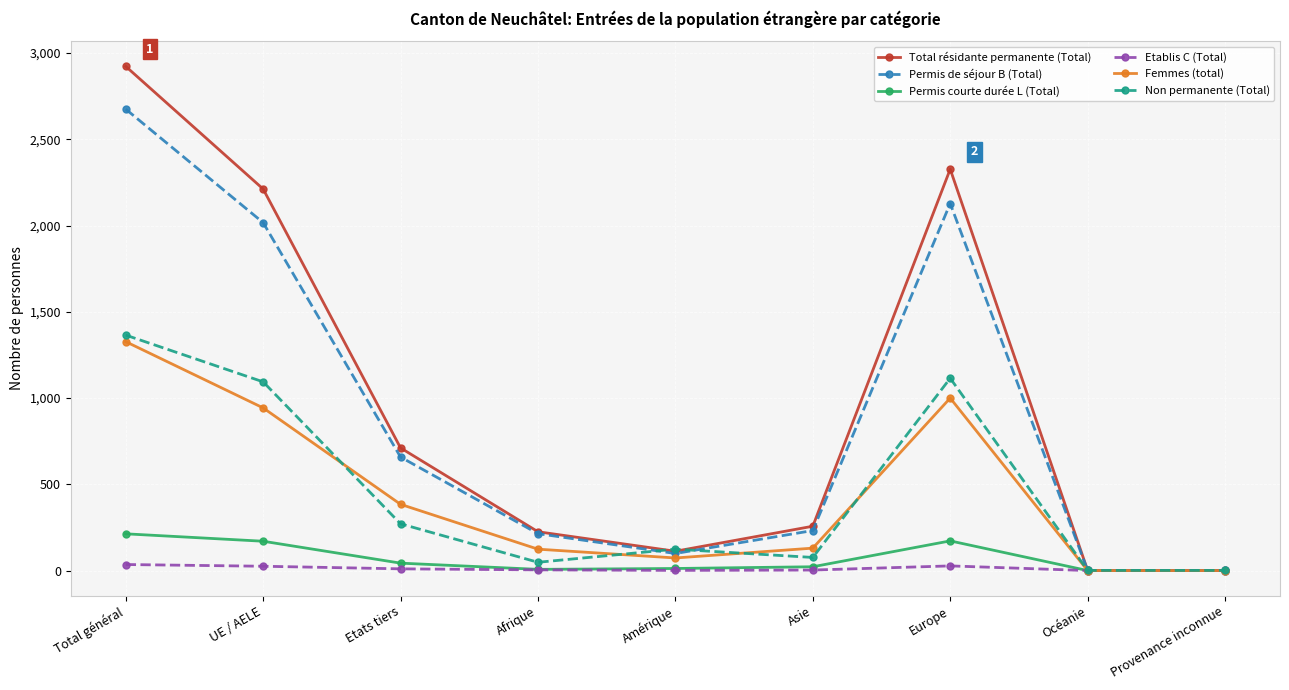

List the series in order of their peak value, highest first.

Total résidante permanente (Total), Permis de séjour B (Total), Non permanente (Total), Femmes (total), Permis courte durée L (Total), Etablis C (Total)